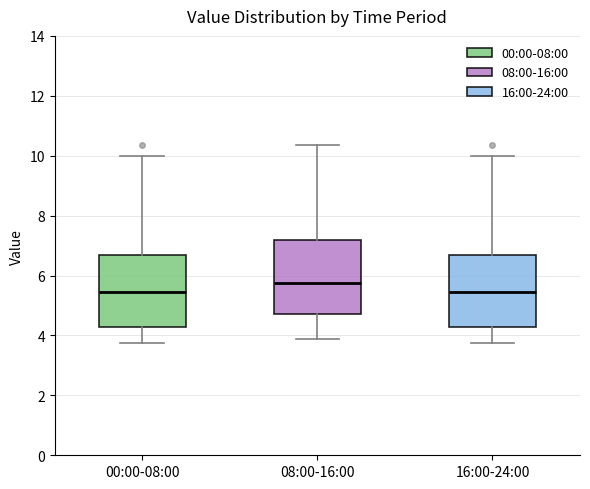

Reading left to right, transcribe this box plot: for each box, give where its median line is, the range the box spans, and where its two whiskers end, as read against the y-axis. The values are not printed on the chart, so give them approximately, as read against the axis.

00:00-08:00: median 5.4, box 4.2 to 6.6, whiskers 3.8 to 10.0
08:00-16:00: median 5.8, box 4.8 to 7.2, whiskers 3.8 to 10.4
16:00-24:00: median 5.4, box 4.2 to 6.6, whiskers 3.8 to 10.0